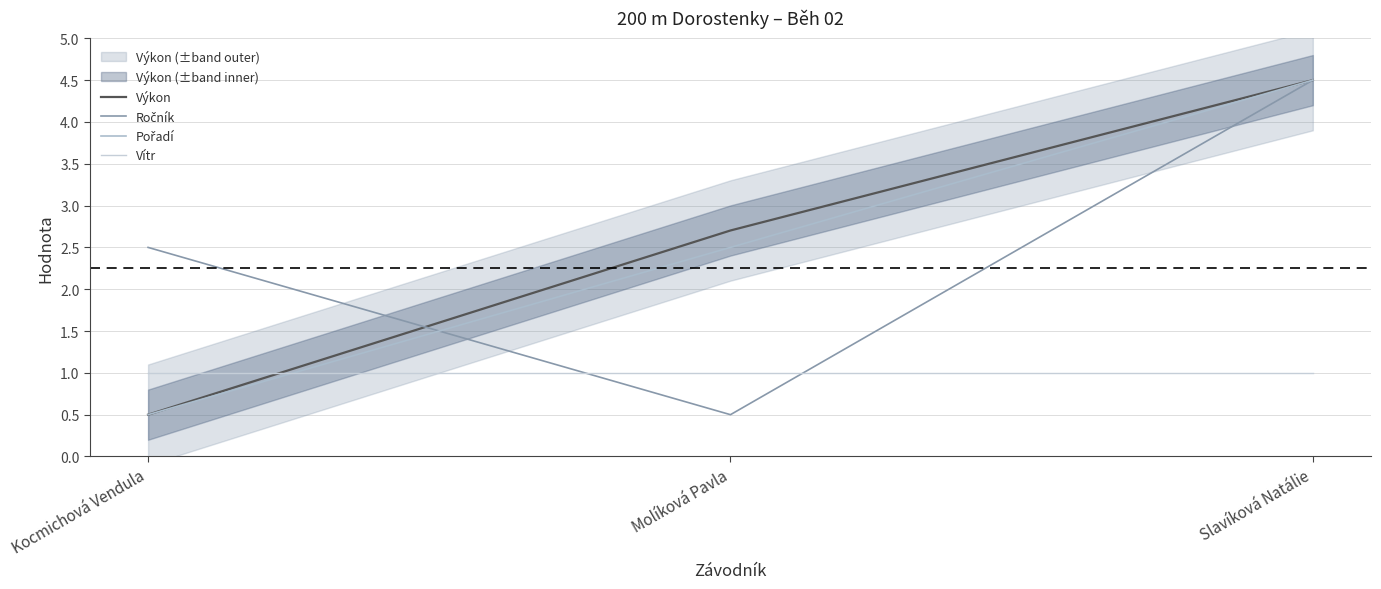

What are all the series names shown in the legend?

Výkon, Ročník, Pořadí, Vítr